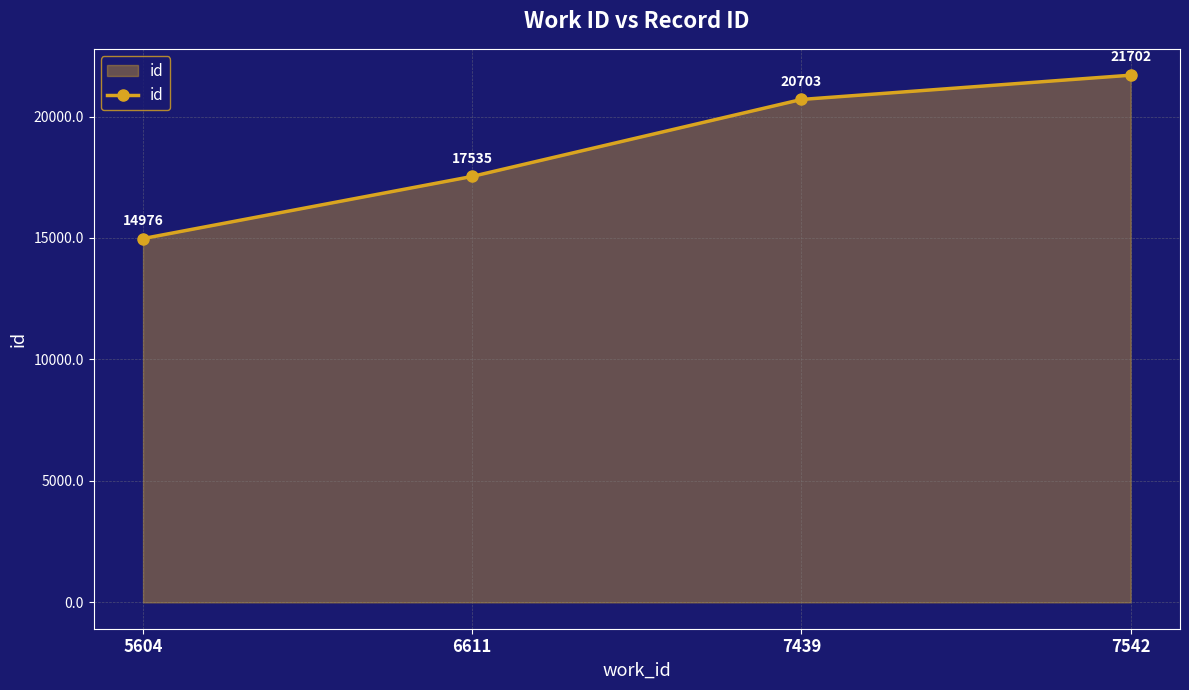

What is the ratio of the value at 5604 to the value at 7439?

0.7